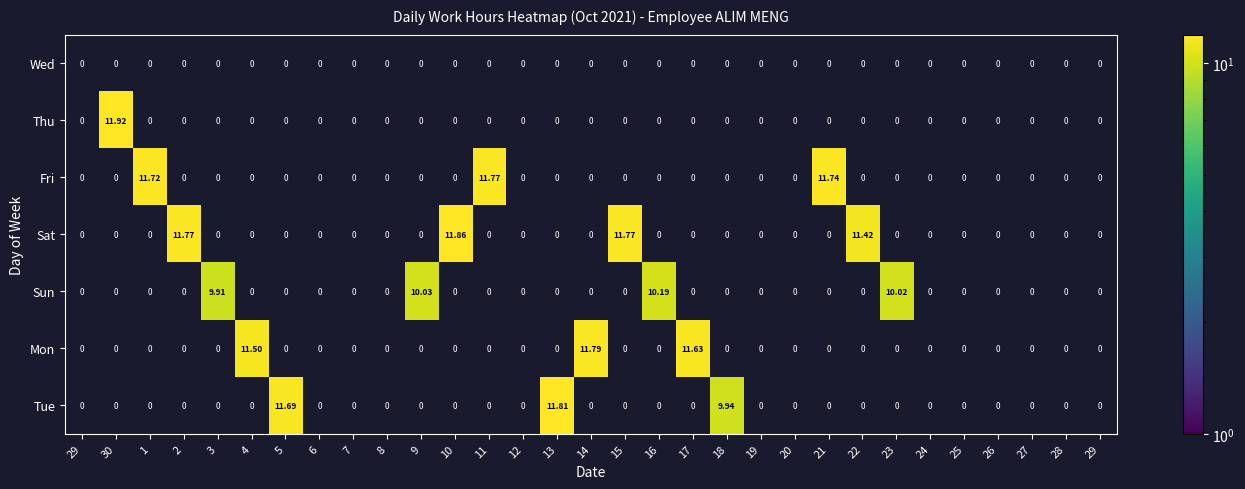

How many data points in Tue are above 0?

3